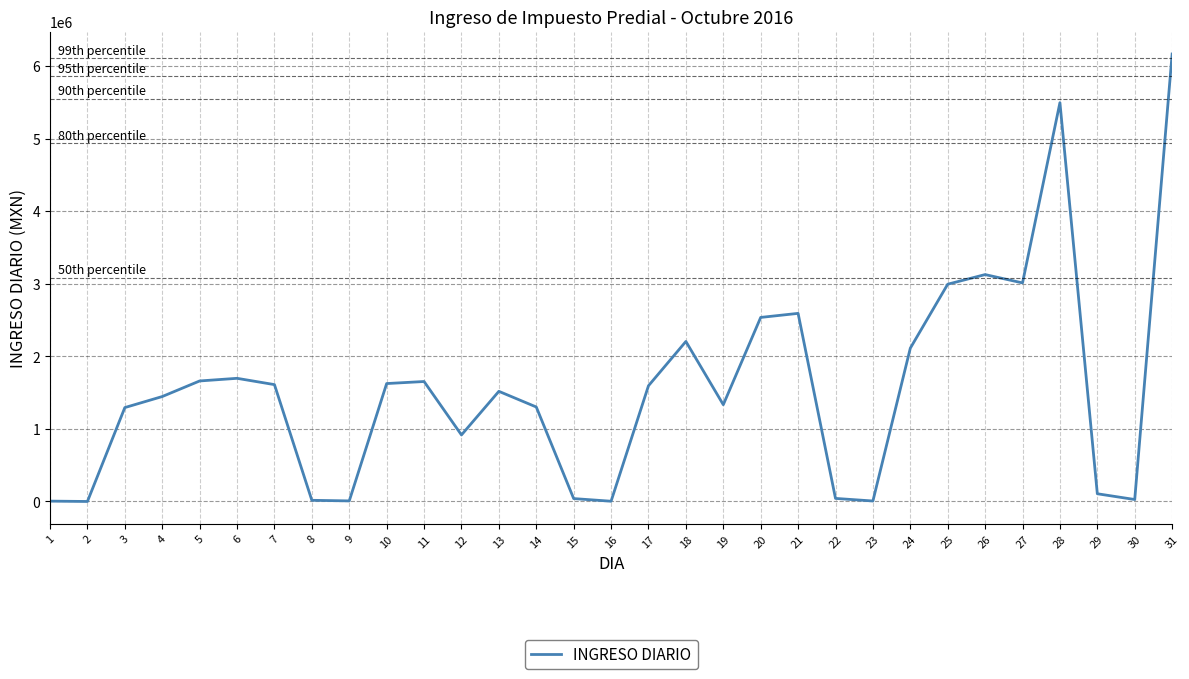

What is the change in value from 9 to 22?

+34416.0